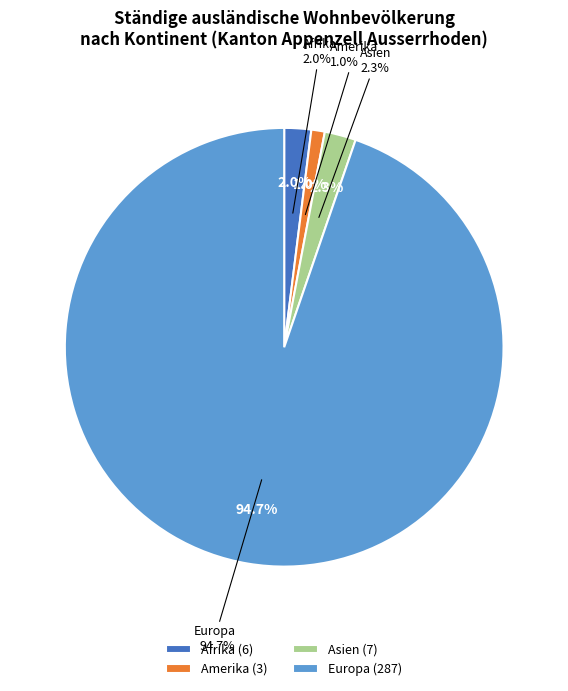

Is there any slice that represents more than half of the pie?

Yes